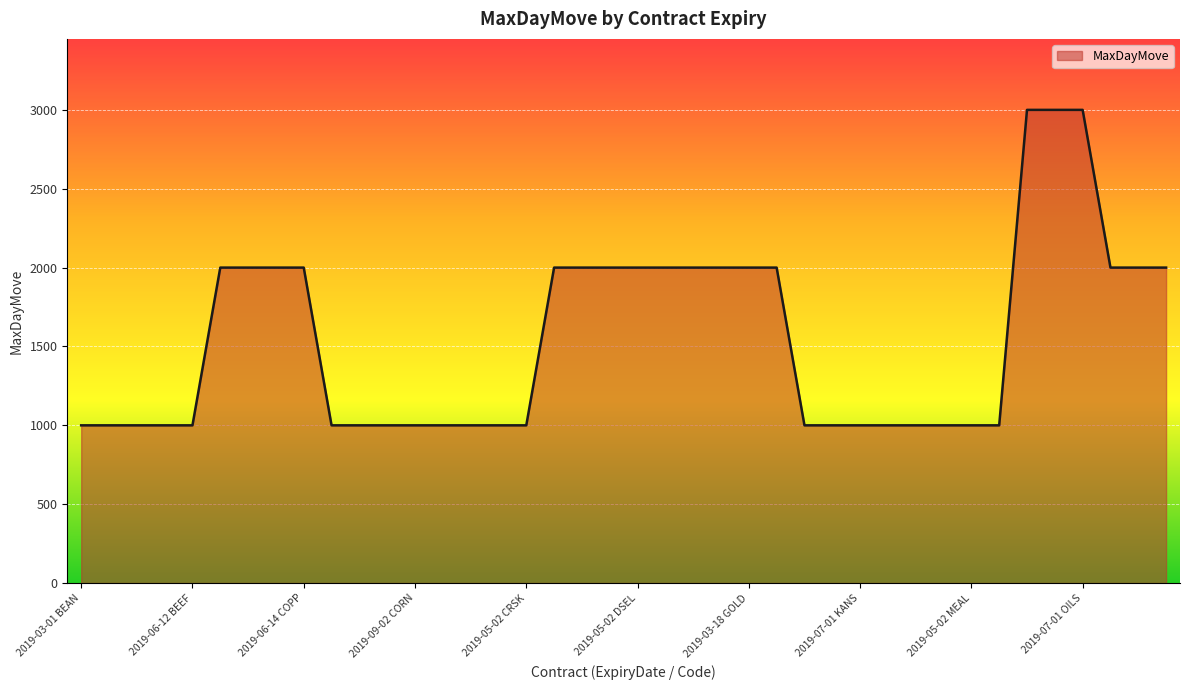

Reading right to left, transcribe all the data shown in this chart.

2000	2000	2000	3000	3000	3000	1000	1000	1000	1000	1000	1000	1000	1000	2000	2000	2000	2000	2000	2000	2000	2000	2000	1000	1000	1000	1000	1000	1000	1000	1000	2000	2000	2000	2000	1000	1000	1000	1000	1000